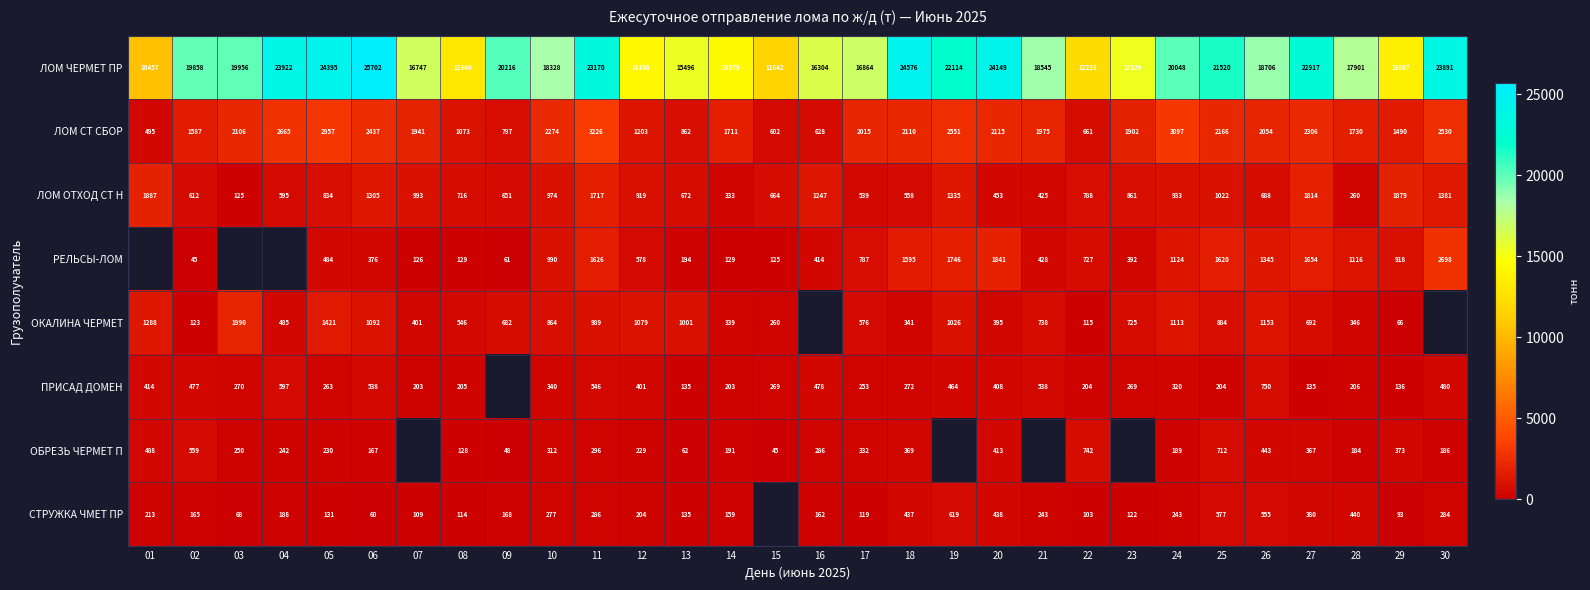

At 29, list the series in order from smallest to largest.

ОКАЛИНА ЧЕРМЕТ, СТРУЖКА ЧМЕТ ПР, ПРИСАД ДОМЕН, ОБРЕЗЬ ЧЕРМЕТ П, РЕЛЬСЫ-ЛОМ, ЛОМ СТ СБОР, ЛОМ ОТХОД СТ Н, ЛОМ ЧЕРМЕТ ПР